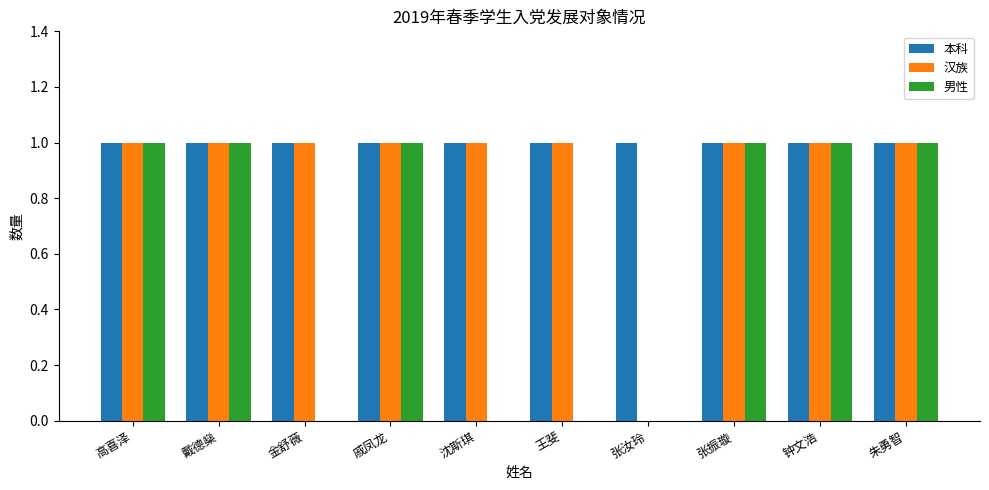

Reading left to right, extract all data points from this chart.

本科: 高喜泽=1	戴德燊=1	金舒薇=1	戚凤龙=1	沈斯琪=1	王斐=1	张汝玲=1	张振璇=1	钟文浩=1	朱勇智=1
汉族: 高喜泽=1	戴德燊=1	金舒薇=1	戚凤龙=1	沈斯琪=1	王斐=1	张汝玲=0	张振璇=1	钟文浩=1	朱勇智=1
男性: 高喜泽=1	戴德燊=1	金舒薇=0	戚凤龙=1	沈斯琪=0	王斐=0	张汝玲=0	张振璇=1	钟文浩=1	朱勇智=1